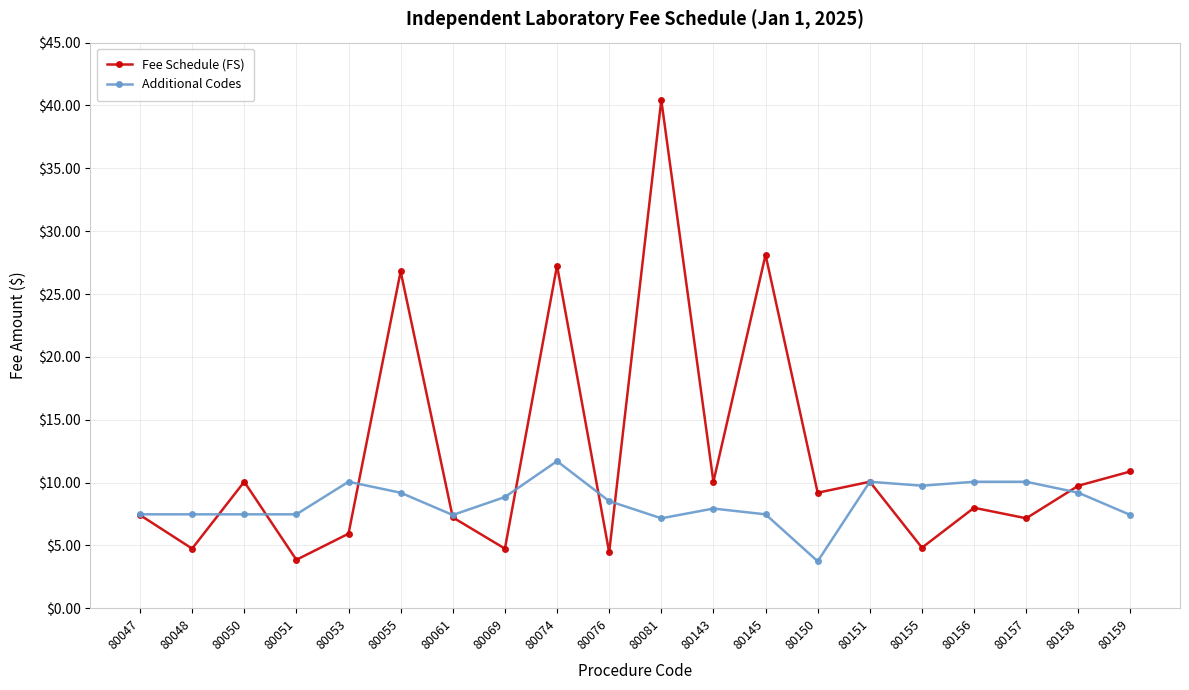

Count the number of categories in the chart.

20